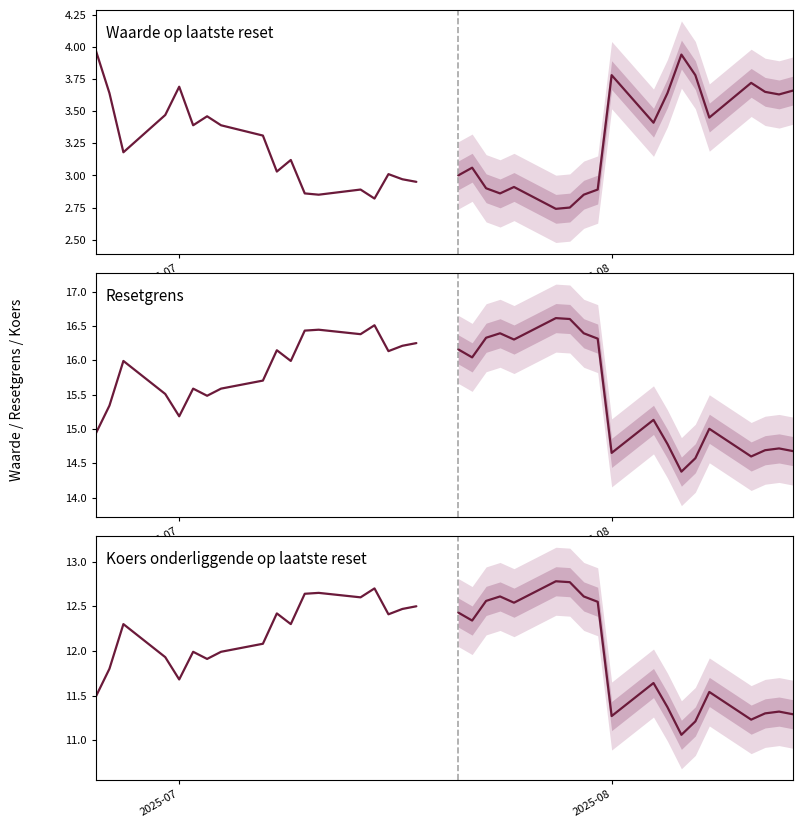

True or false: Koers onderliggende op laatste reset (col_4) and Resetgrens (col_3) cross at least once.

False